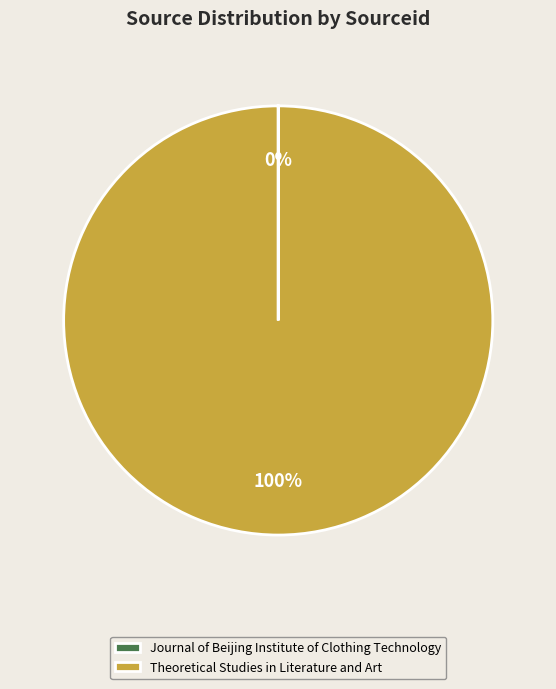

Is there a majority slice in this chart?

Yes